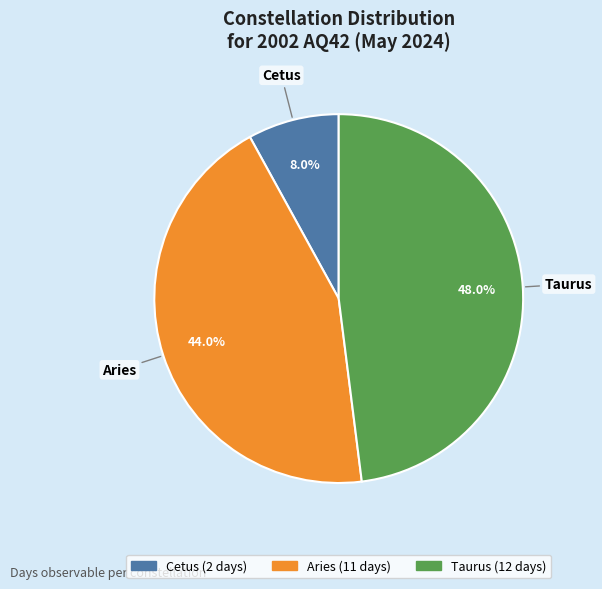

How many segments does this pie chart have?

3